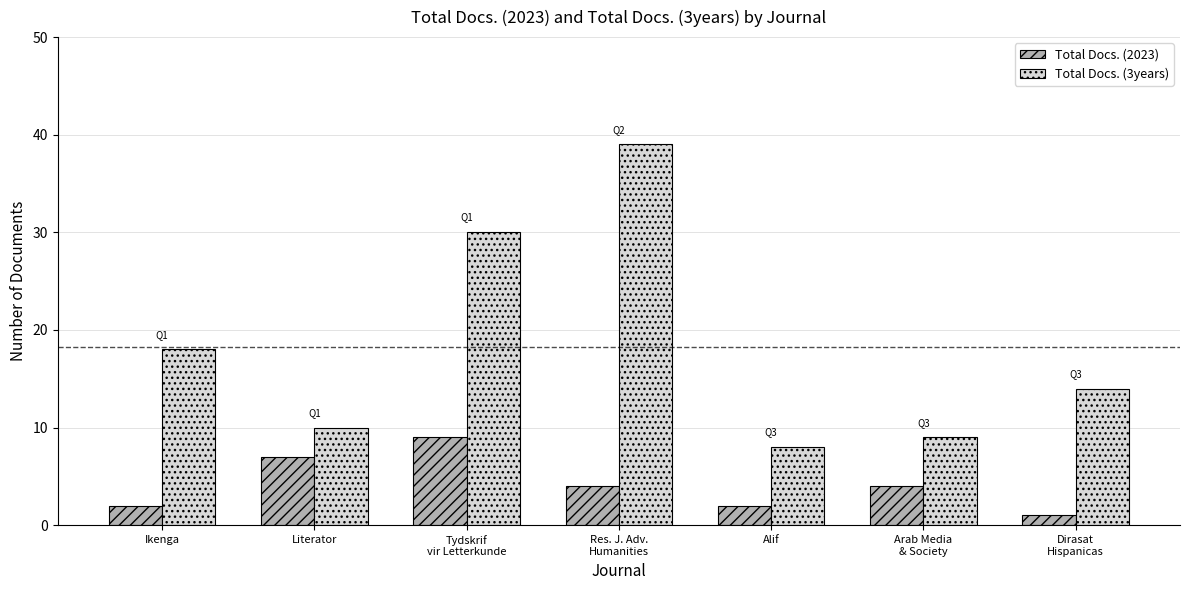

Does the chart contain stacked bars?

No